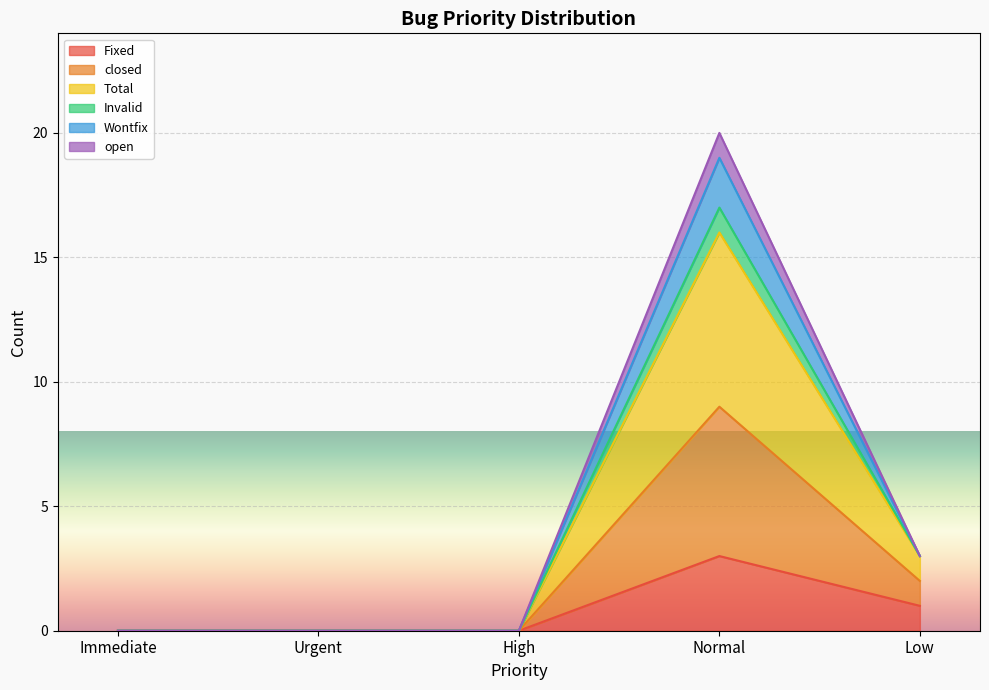

Where is Fixed nearest to the value 1?

Low